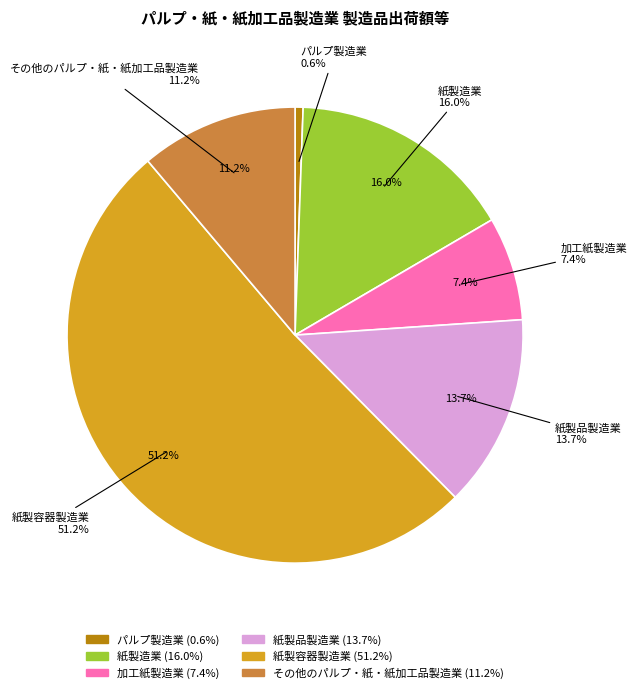

Is 紙製造業 the majority of the pie?

No